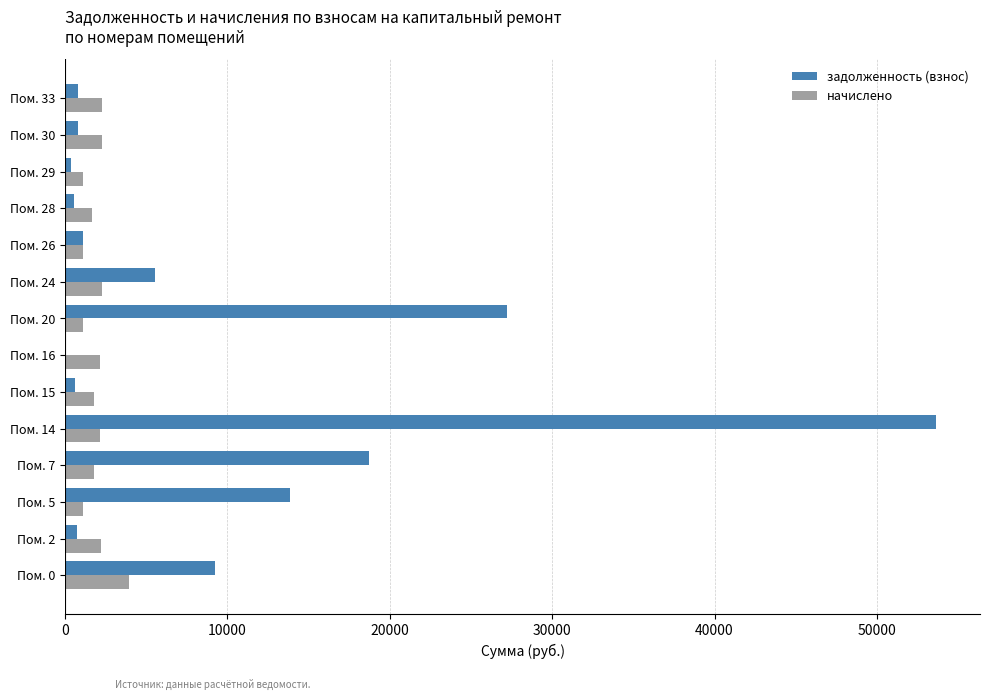

What is the greatest value displayed?

53667.1